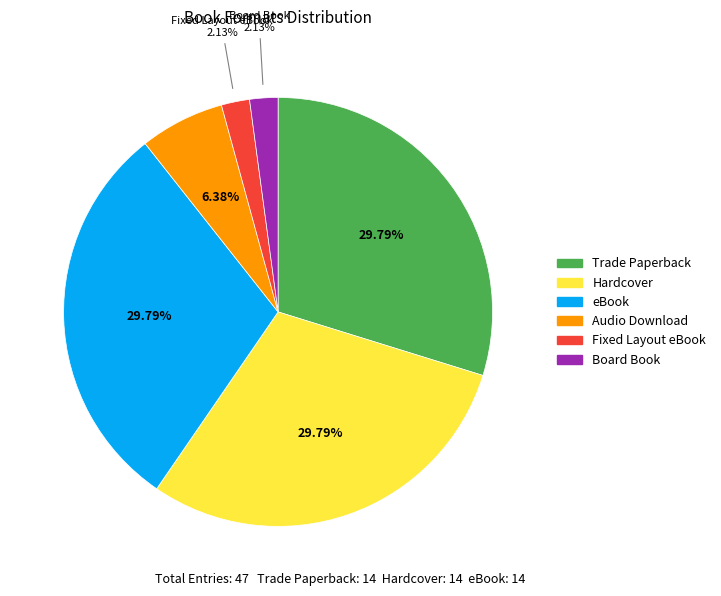

What is the ratio of the value at Trade Paperback to the value at eBook?

1.0